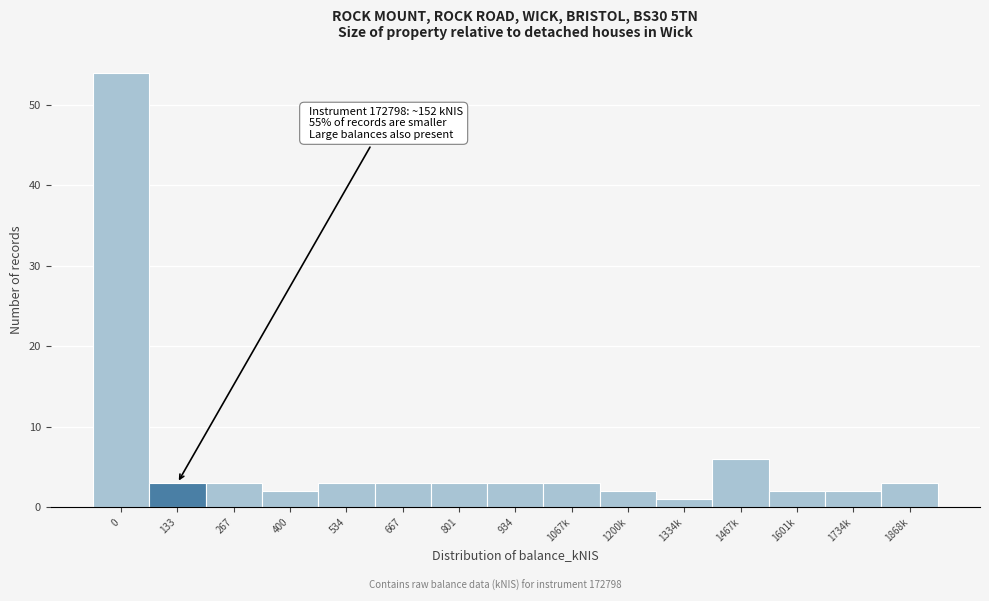

Reading left to right, transcribe all the data shown in this chart.

54	3	3	2	3	3	3	3	3	2	1	6	2	2	3